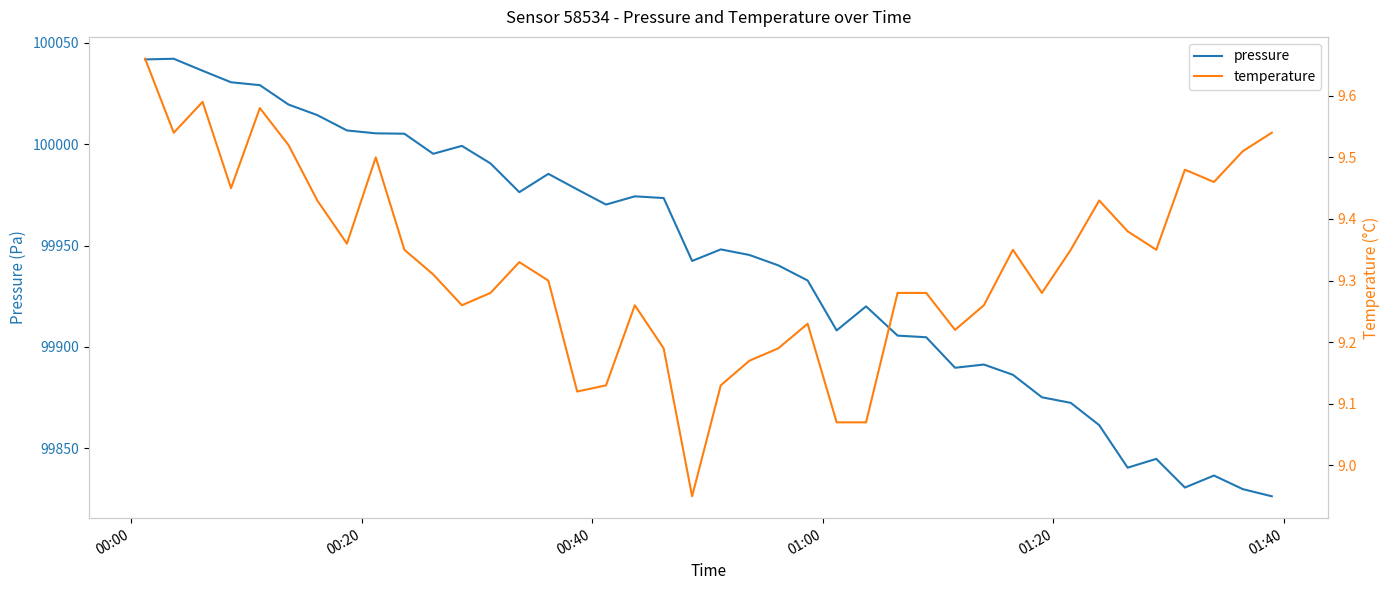

What is the maximum value for pressure?

100042.2